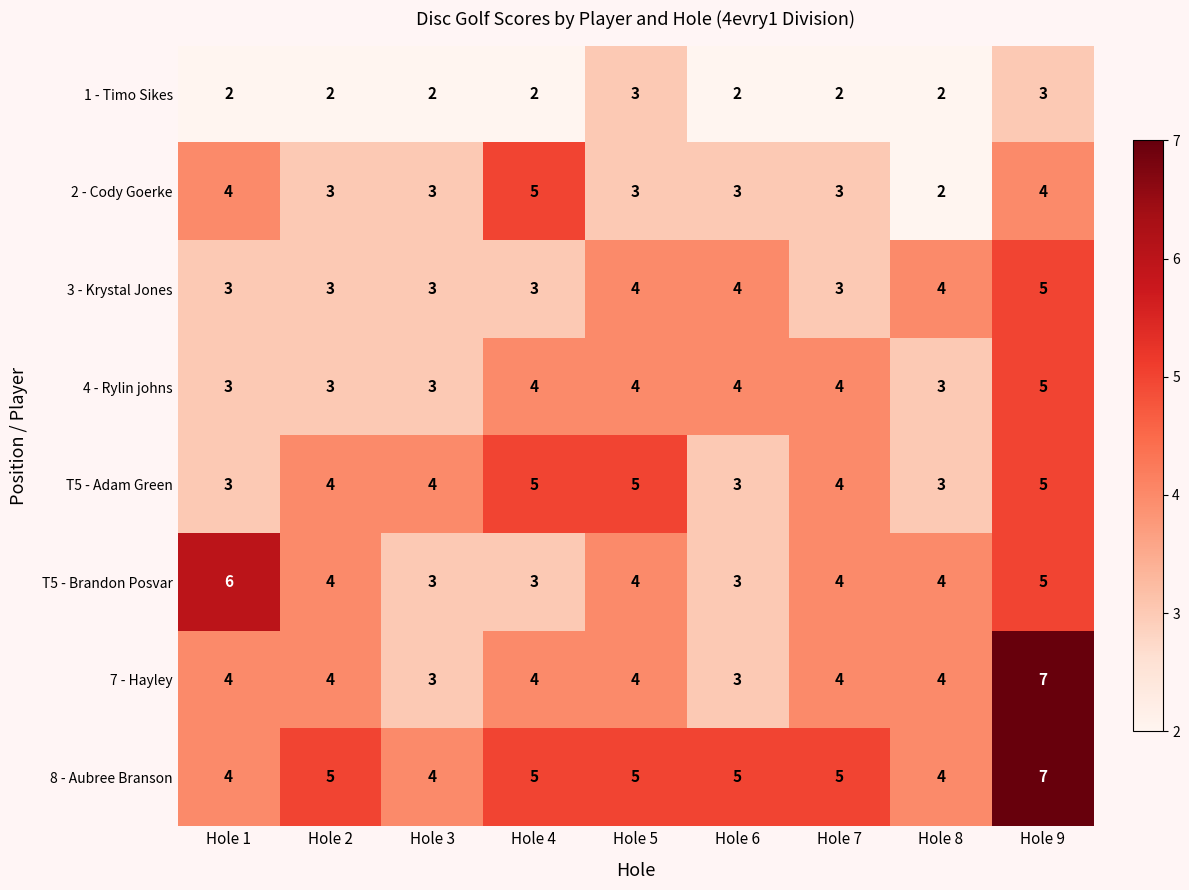

What is the sum of the T5 - Adam Green values at Hole 5 and Hole 7?

9